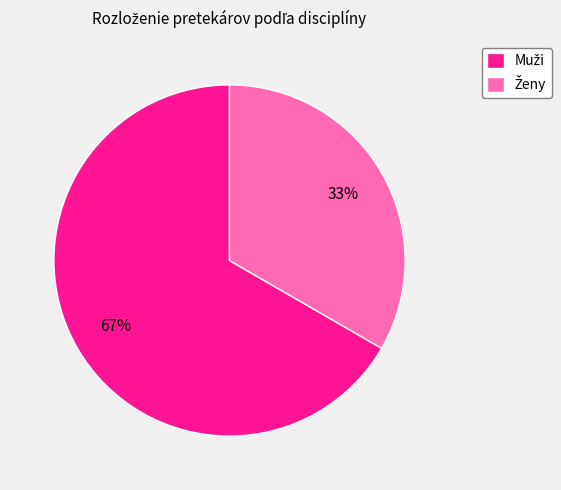

To the nearest percent, what is the average slice percentage?

50%